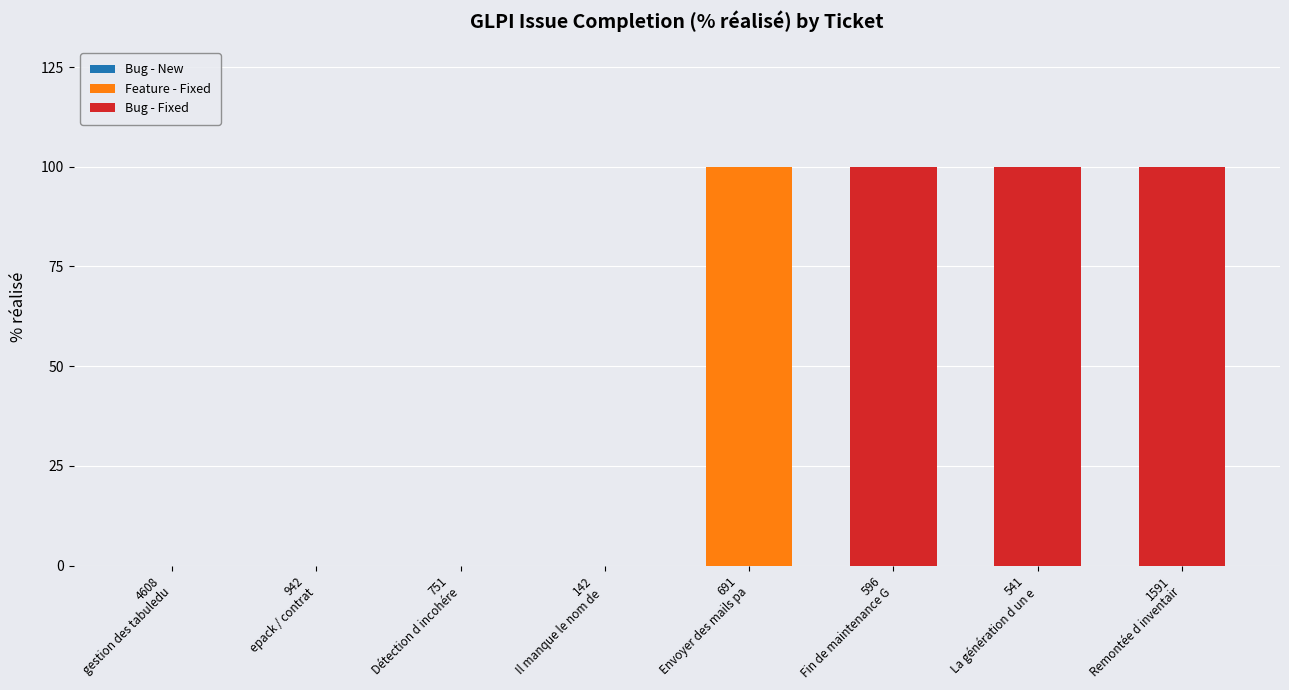

Count the values in the range 0 to 100.

8